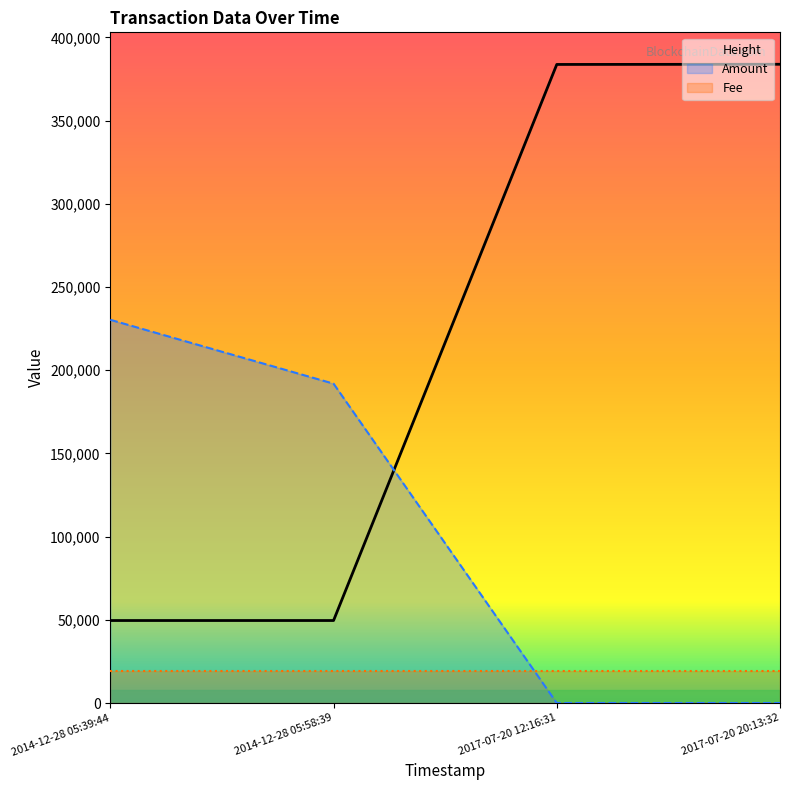

What is the difference between the maximum and second lowest values in the Height series?

334290.0